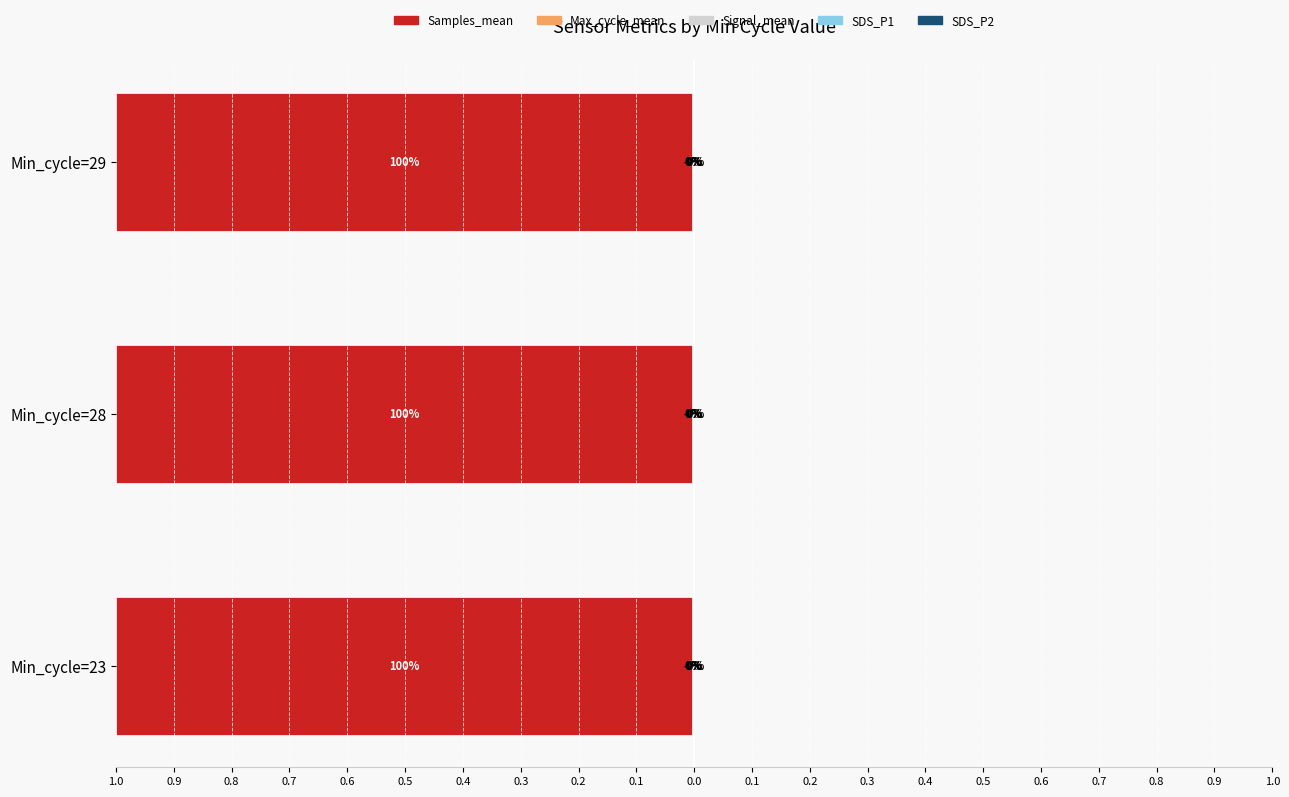

What is the minimum value for Signal_mean?

0.6